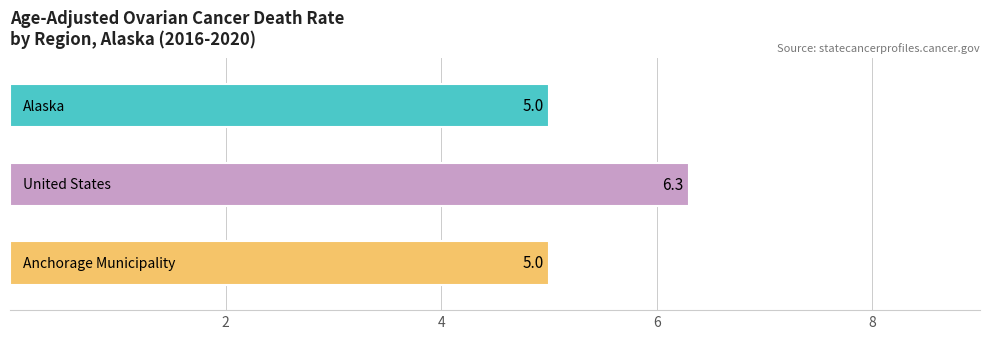

Count the number of values greater than 5.

1